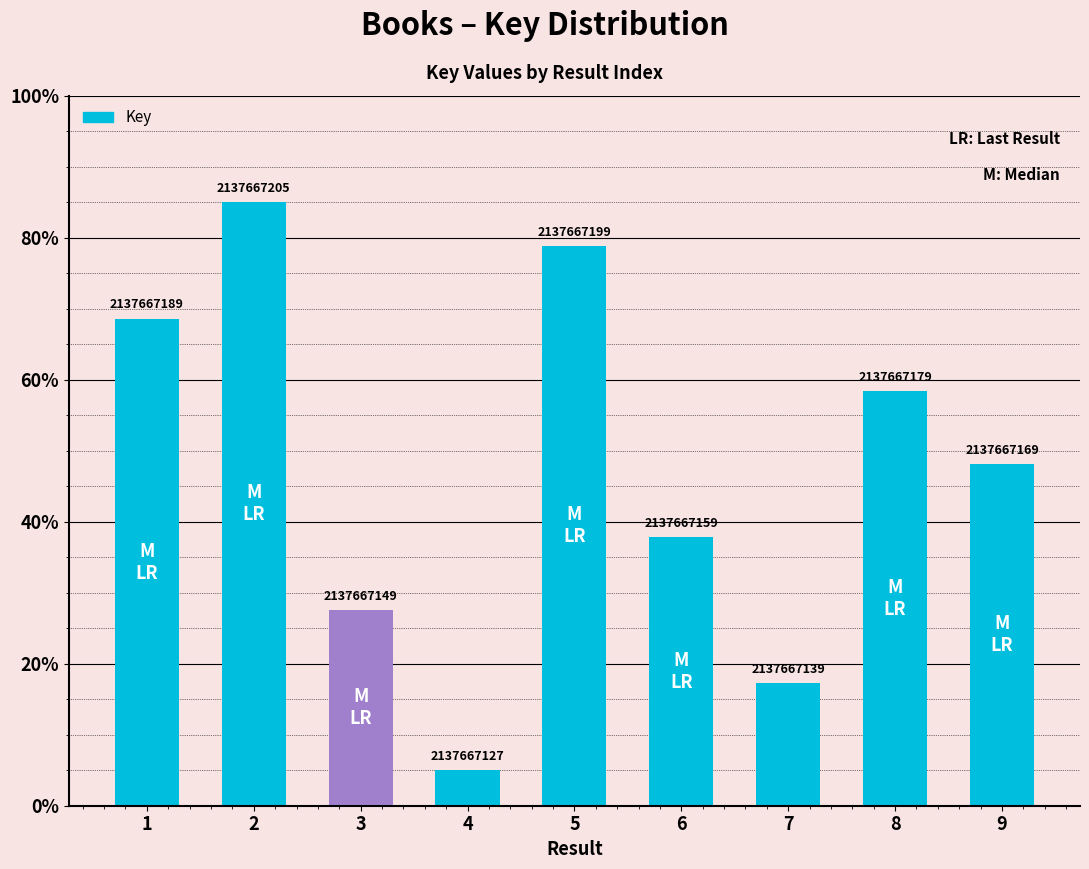

Where does the data first go above 48?

1